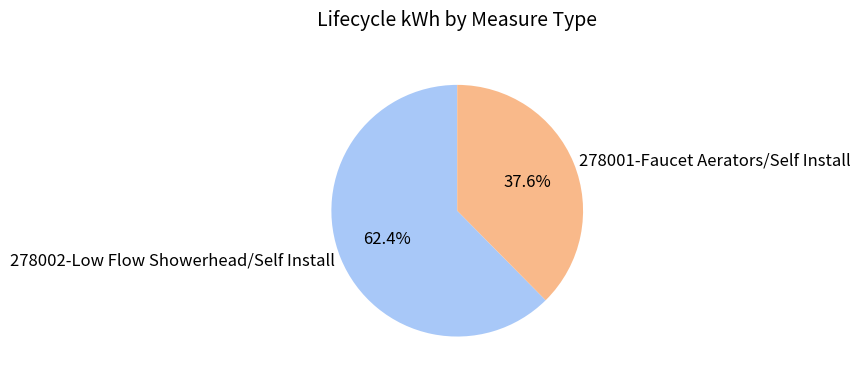

Rank the categories by value from highest to lowest.

278002-Low Flow Showerhead/Self Install, 278001-Faucet Aerators/Self Install